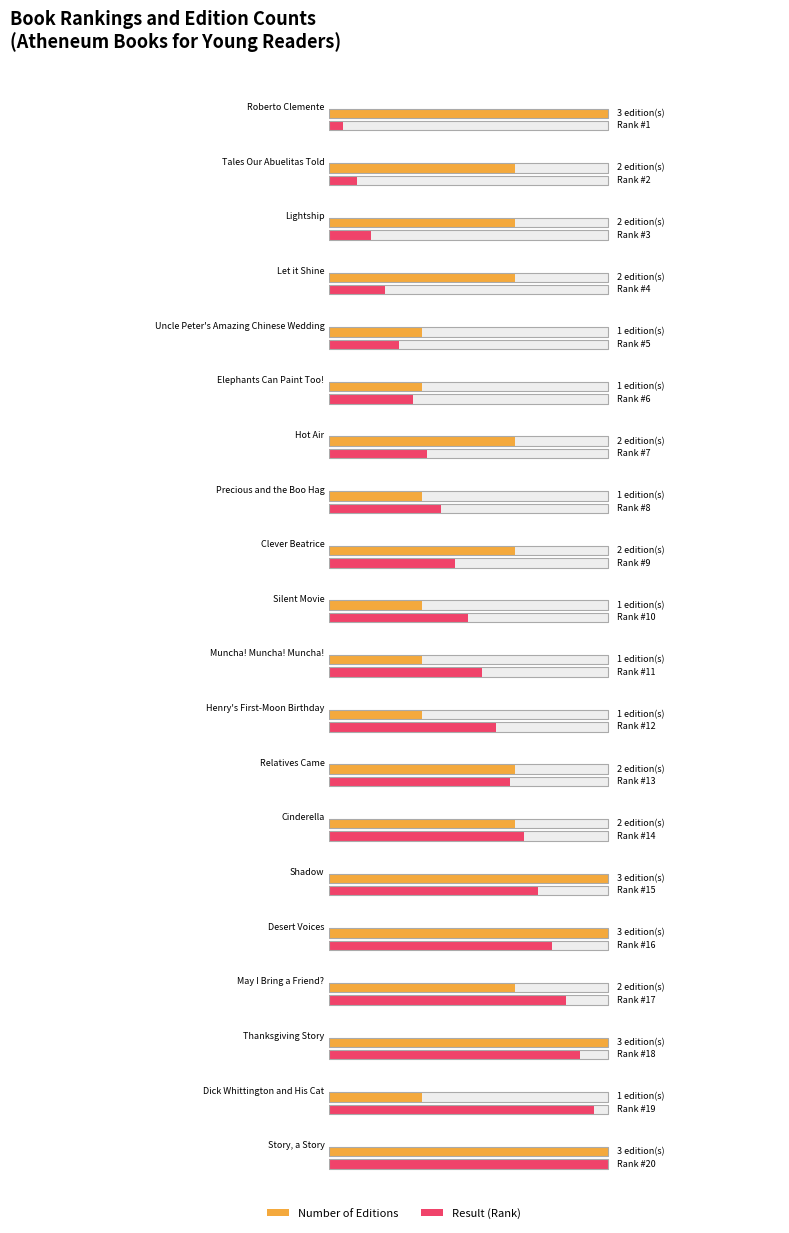

What is the lowest value of the Number of Editions series?

1